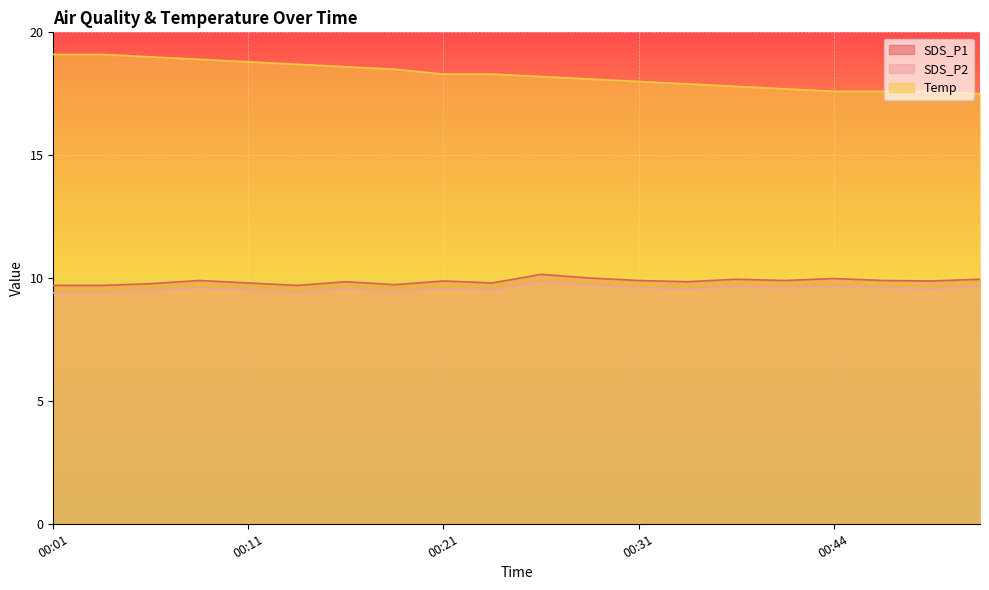

What is the average value of the SDS_P1 series?

9.9